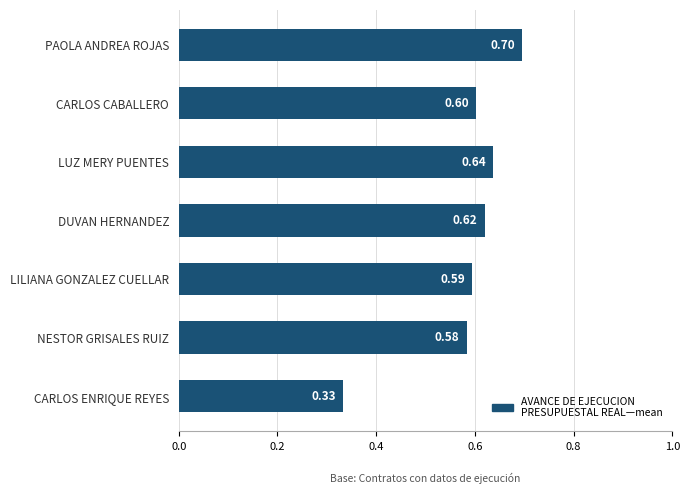

Which has a higher value, PAOLA ANDREA ROJAS or DUVAN HERNANDEZ?

PAOLA ANDREA ROJAS